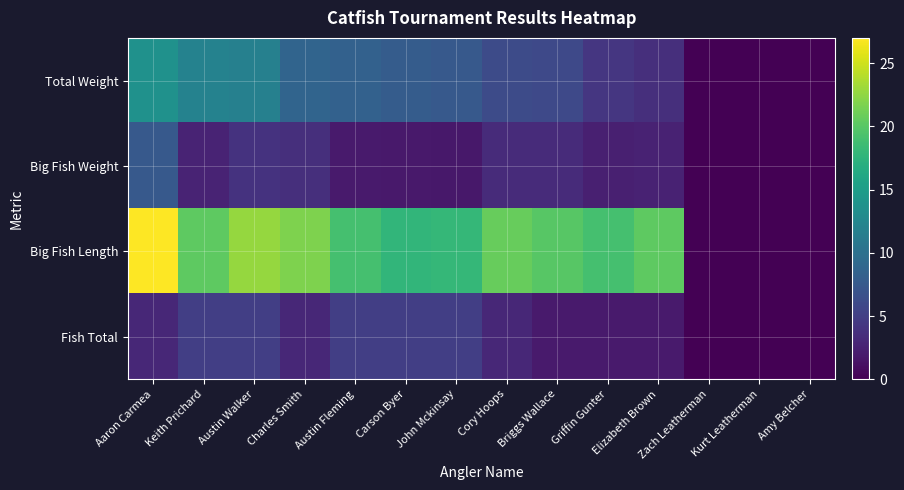

Reading left to right, transcribe all the data shown in this chart.

Total Weight: Aaron Carmea=13.7	Keith Prichard=11.9	Austin Walker=11.8	Charles Smith=8.7	Austin Fleming=8.3	Carson Byer=7.8	John Mckinsay=7.5	Cory Hoops=6.2	Briggs Wallace=6.0	Griffin Gunter=4.3	Elizabeth Brown=3.7	Zach Leatherman=0.0	Kurt Leatherman=0.0	Amy Belcher=0.0
Big Fish Weight: Aaron Carmea=7.6	Keith Prichard=2.7	Austin Walker=3.9	Charles Smith=3.6	Austin Fleming=2.0	Carson Byer=1.8	John Mckinsay=1.8	Cory Hoops=3.3	Briggs Wallace=3.3	Griffin Gunter=2.4	Elizabeth Brown=2.6	Zach Leatherman=0.0	Kurt Leatherman=0.0	Amy Belcher=0.0
Big Fish Length: Aaron Carmea=27.0	Keith Prichard=20.2	Austin Walker=22.8	Charles Smith=21.8	Austin Fleming=19.0	Carson Byer=17.8	John Mckinsay=18.0	Cory Hoops=20.8	Briggs Wallace=20.0	Griffin Gunter=19.0	Elizabeth Brown=20.2	Zach Leatherman=0.0	Kurt Leatherman=0.0	Amy Belcher=0.0
Fish Total: Aaron Carmea=3.0	Keith Prichard=5.0	Austin Walker=5.0	Charles Smith=3.0	Austin Fleming=5.0	Carson Byer=5.0	John Mckinsay=5.0	Cory Hoops=3.0	Briggs Wallace=2.0	Griffin Gunter=2.0	Elizabeth Brown=2.0	Zach Leatherman=0.0	Kurt Leatherman=0.0	Amy Belcher=0.0